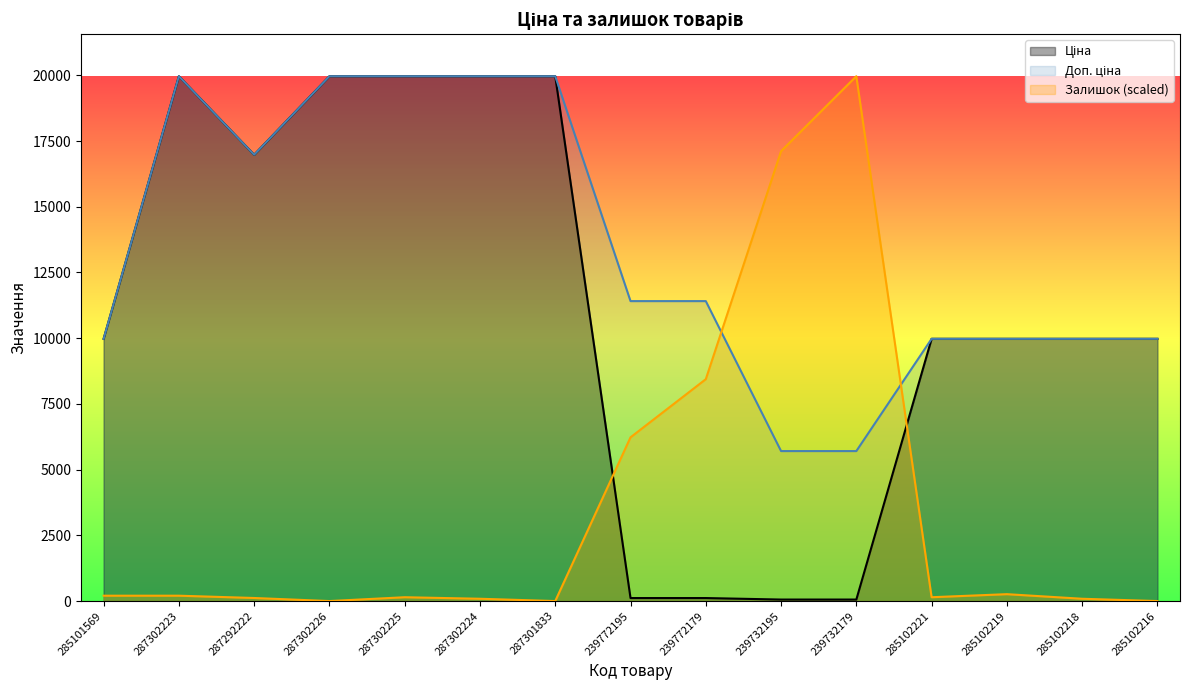

What is the difference between the maximum and minimum values in the Ціна series?

19907.1